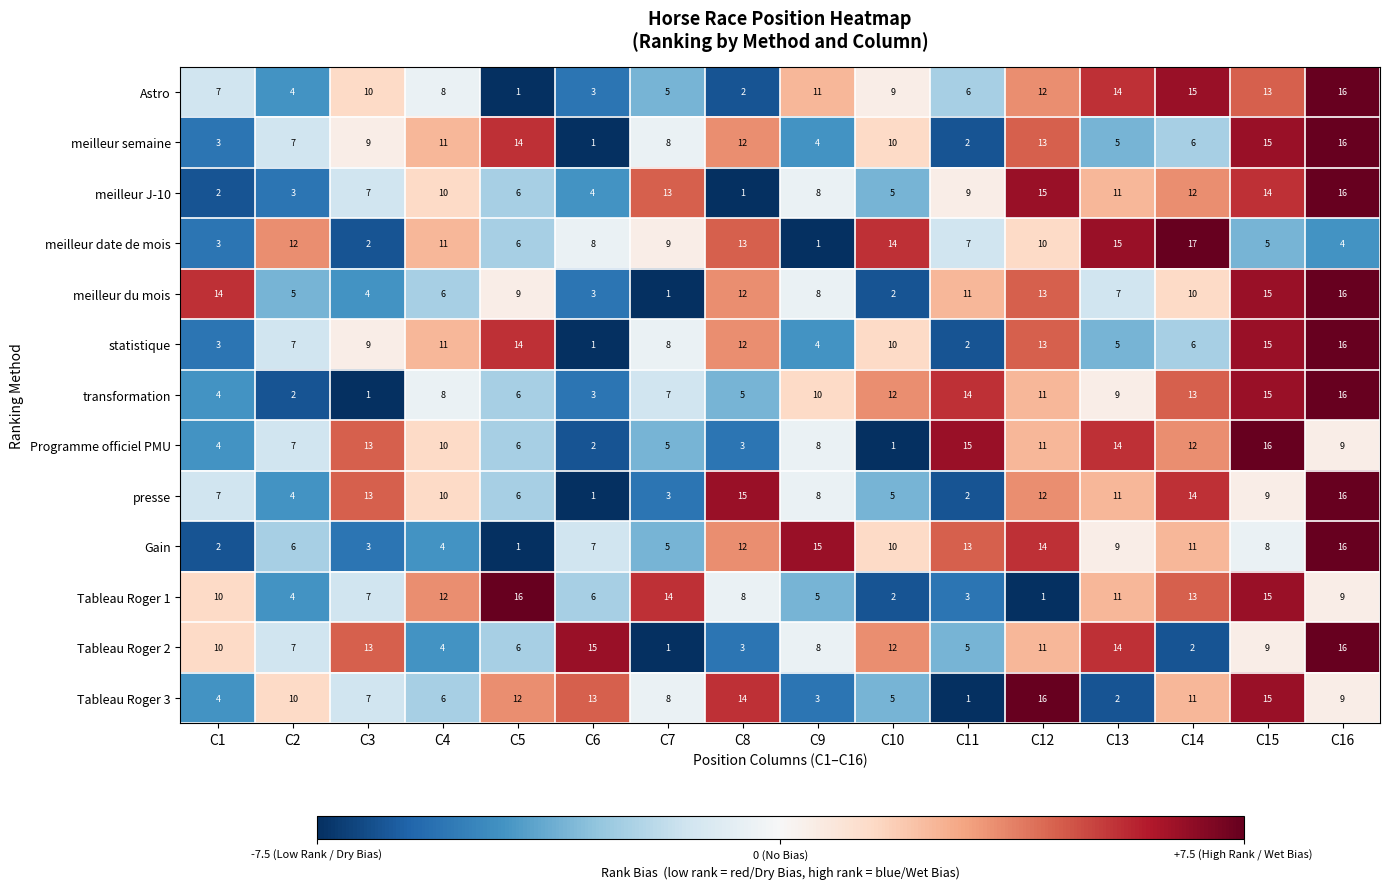

What is the total value across all series at C12?

152